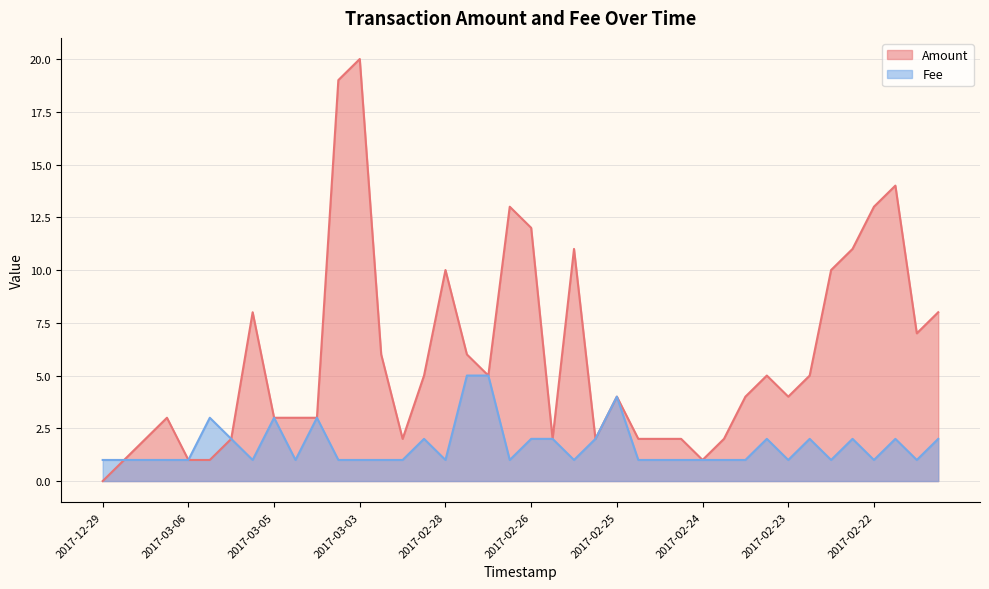

What is the value of the Fee point at the 17th from the left?

1.0